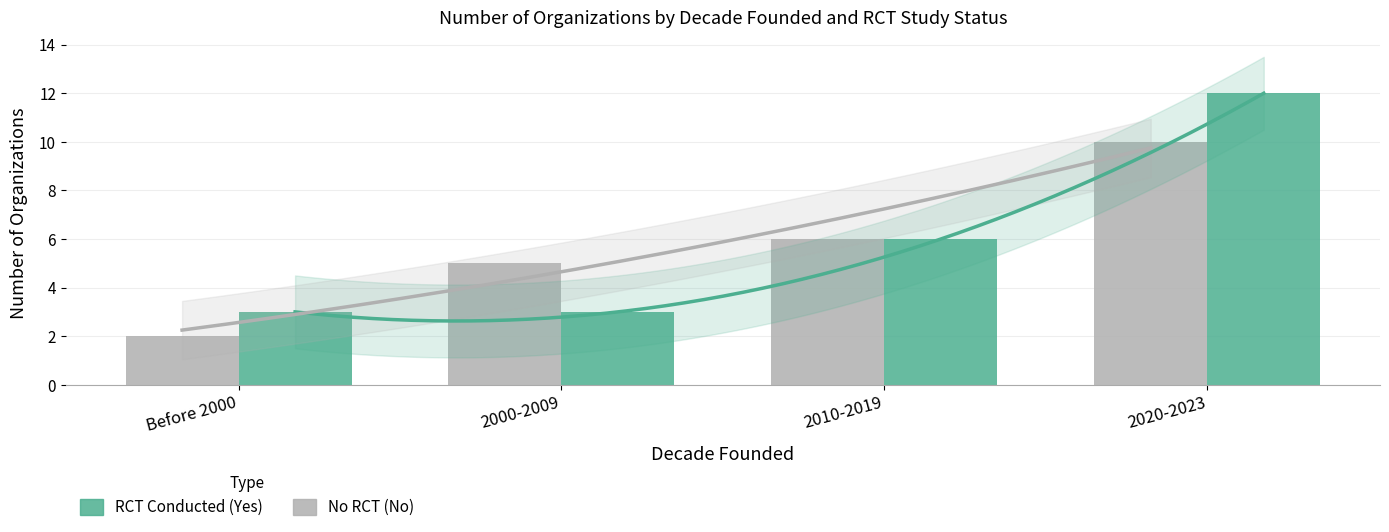

Which has a higher value, Before 2000 or 2020-2023?

2020-2023